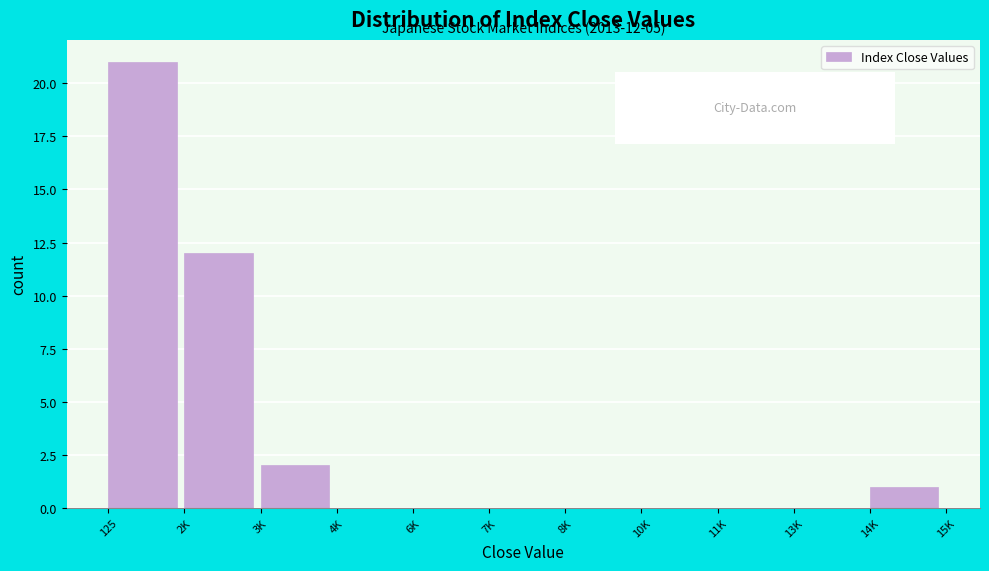

Reading left to right, transcribe all the data shown in this chart.

125=21	2K=12	3K=2	4K=0	6K=0	7K=0	8K=0	10K=0	11K=0	13K=0	14K=1